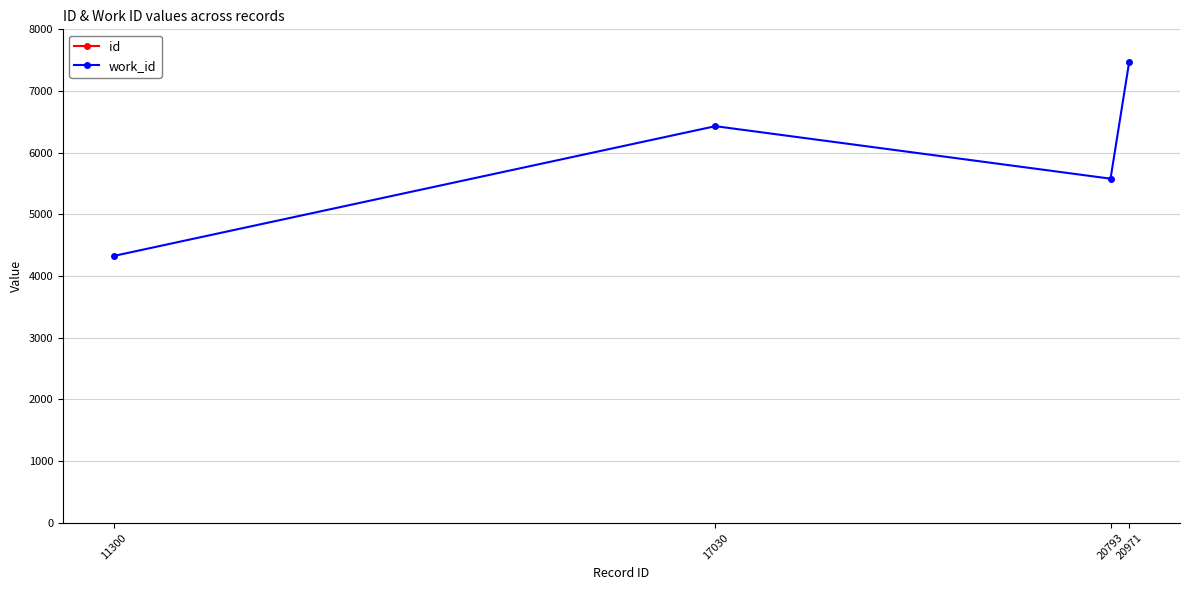

The id series shows 11300 at 11300. True or false?

True